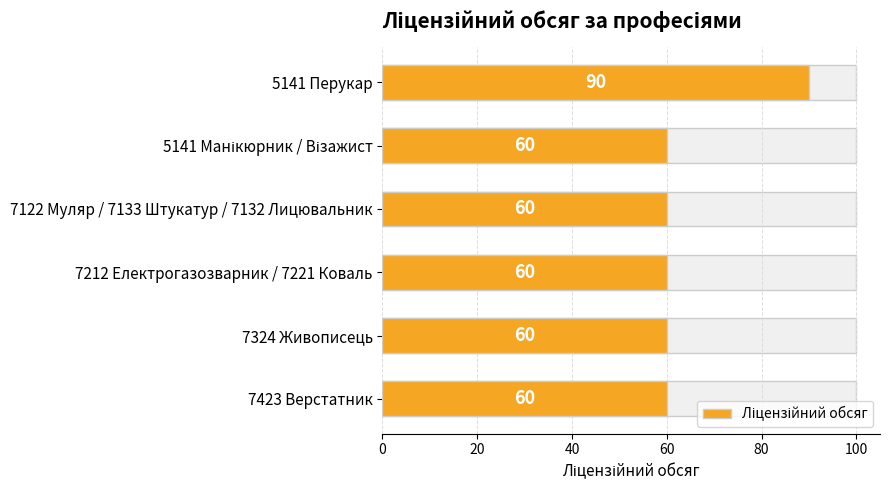

Count the number of values greater than 60.

1